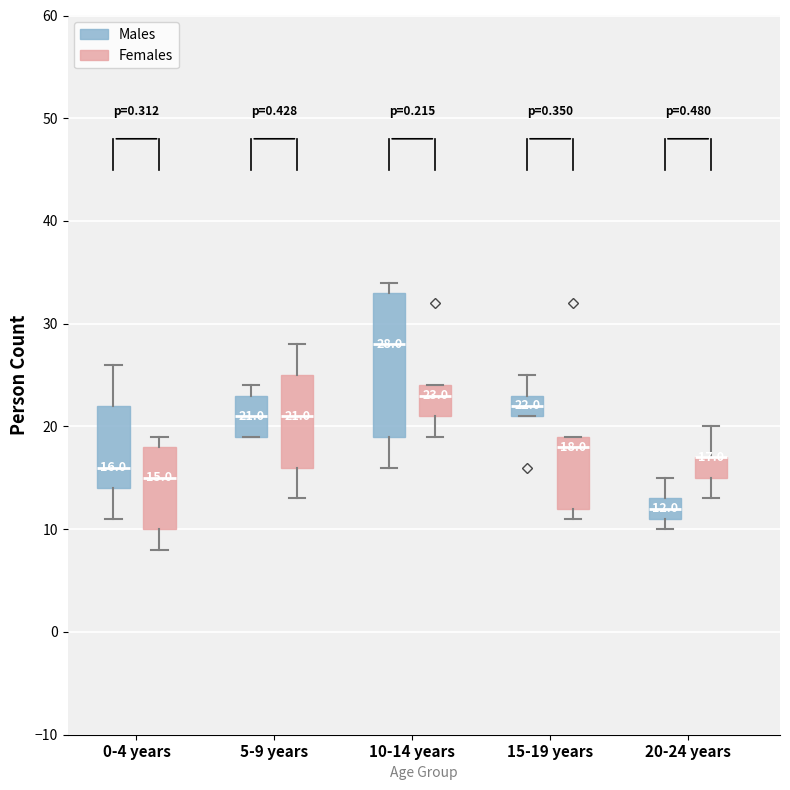

Which box is the tallest, from its lower edge to its upper edge?

10-14 years (Males)